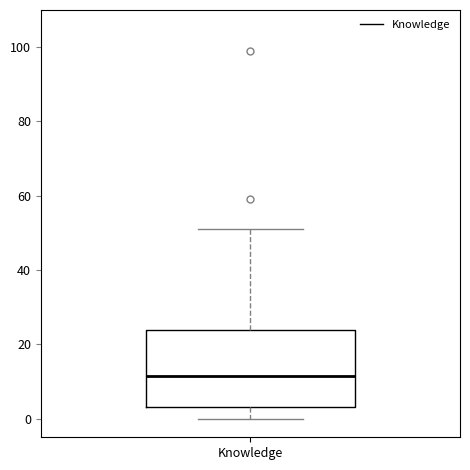

Transcribe this box plot: give where the median line is, the range the box spans, and where the two whiskers end, as read against the y-axis. The values are not printed on the chart, so give them approximately, as read against the axis.

median 12, box 4 to 24, whiskers 0 to 52